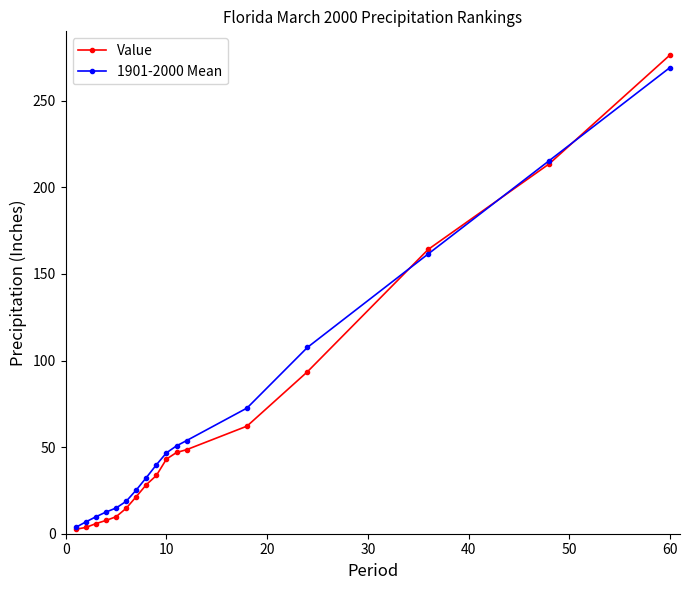

Which series has the widest spread of values?

Value